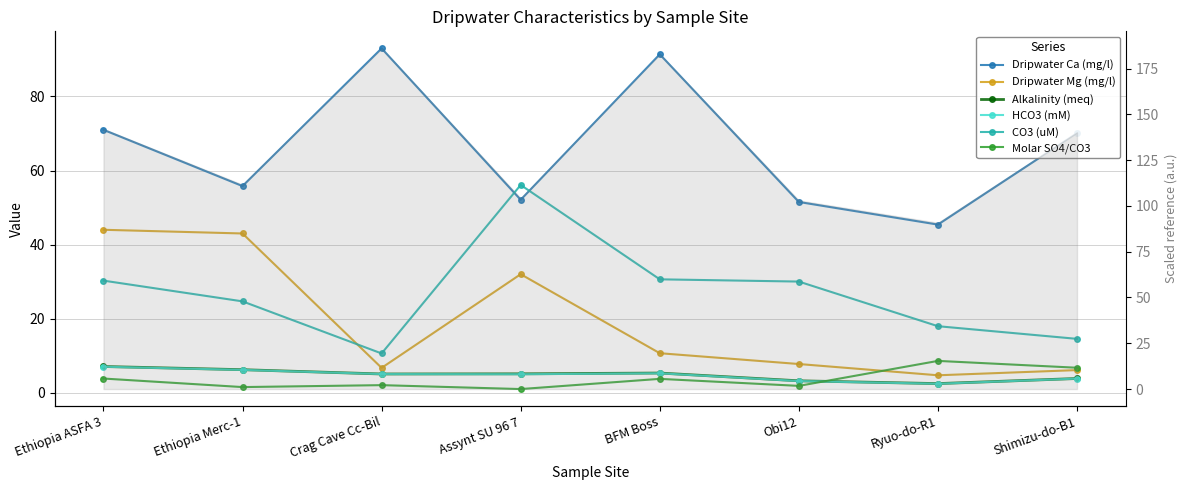

Reading left to right, list all the values displayed in this chart.

Dripwater Ca (mg/l): Ethiopia ASFA 3=71.0	Ethiopia Merc-1=55.8	Crag Cave Cc-Bil=93.0	Assynt SU 96 7=52.1	BFM Boss=91.4	Obi12=51.5	Ryuo-do-R1=45.4	Shimizu-do-B1=70.1
Dripwater Mg (mg/l): Ethiopia ASFA 3=44.0	Ethiopia Merc-1=43.0	Crag Cave Cc-Bil=6.7	Assynt SU 96 7=32.0	BFM Boss=10.7	Obi12=7.7	Ryuo-do-R1=4.7	Shimizu-do-B1=6.1
Alkalinity (meq): Ethiopia ASFA 3=7.1	Ethiopia Merc-1=6.2	Crag Cave Cc-Bil=5.1	Assynt SU 96 7=5.1	BFM Boss=5.3	Obi12=3.2	Ryuo-do-R1=2.5	Shimizu-do-B1=3.8
HCO3 (mM): Ethiopia ASFA 3=7.0	Ethiopia Merc-1=6.2	Crag Cave Cc-Bil=5.0	Assynt SU 96 7=5.0	BFM Boss=5.2	Obi12=3.1	Ryuo-do-R1=2.4	Shimizu-do-B1=3.8
CO3 (uM): Ethiopia ASFA 3=30.3	Ethiopia Merc-1=24.7	Crag Cave Cc-Bil=10.6	Assynt SU 96 7=56.1	BFM Boss=30.6	Obi12=30.0	Ryuo-do-R1=18.0	Shimizu-do-B1=14.5
Molar SO4/CO3: Ethiopia ASFA 3=3.8	Ethiopia Merc-1=1.5	Crag Cave Cc-Bil=2.0	Assynt SU 96 7=1.0	BFM Boss=3.7	Obi12=1.8	Ryuo-do-R1=8.6	Shimizu-do-B1=6.7